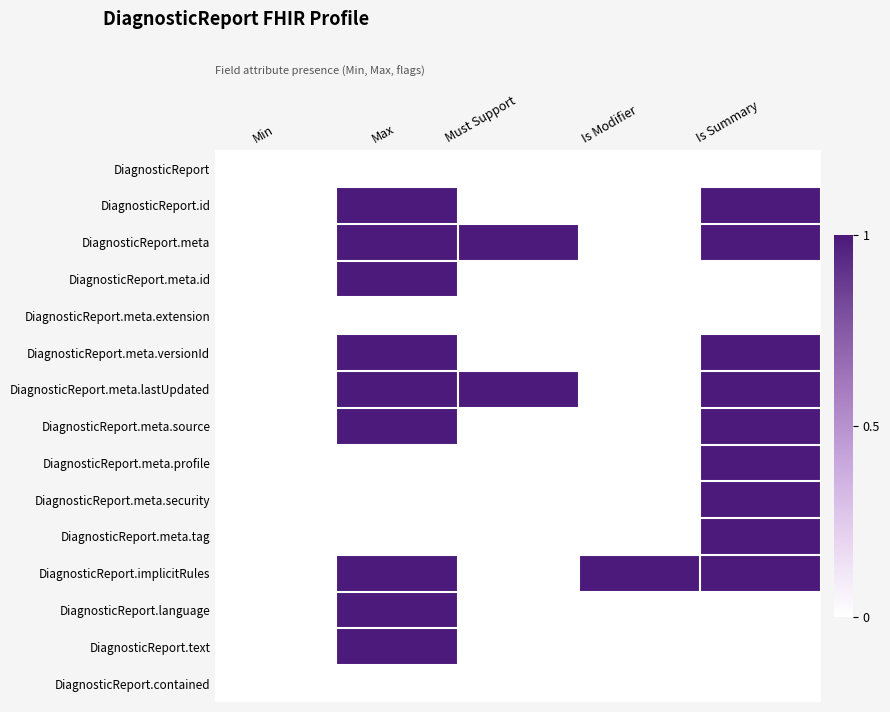

Rank the series by their maximum value, from lowest to highest.

DiagnosticReport, DiagnosticReport.meta.extension, DiagnosticReport.contained, DiagnosticReport.id, DiagnosticReport.meta, DiagnosticReport.meta.id, DiagnosticReport.meta.versionId, DiagnosticReport.meta.lastUpdated, DiagnosticReport.meta.source, DiagnosticReport.meta.profile, DiagnosticReport.meta.security, DiagnosticReport.meta.tag, DiagnosticReport.implicitRules, DiagnosticReport.language, DiagnosticReport.text